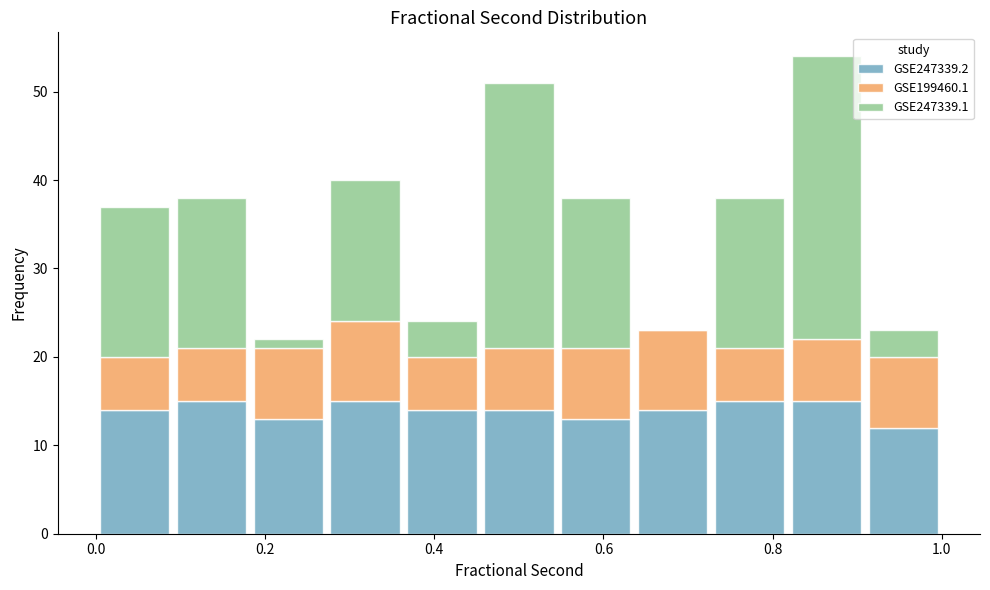

What is the total height of the stacked bar covering 0.00 to 0.10 on the x-axis? Neither the bar edges nor the heights are printed on the chart, so give them approximately, as read against the axes.

37